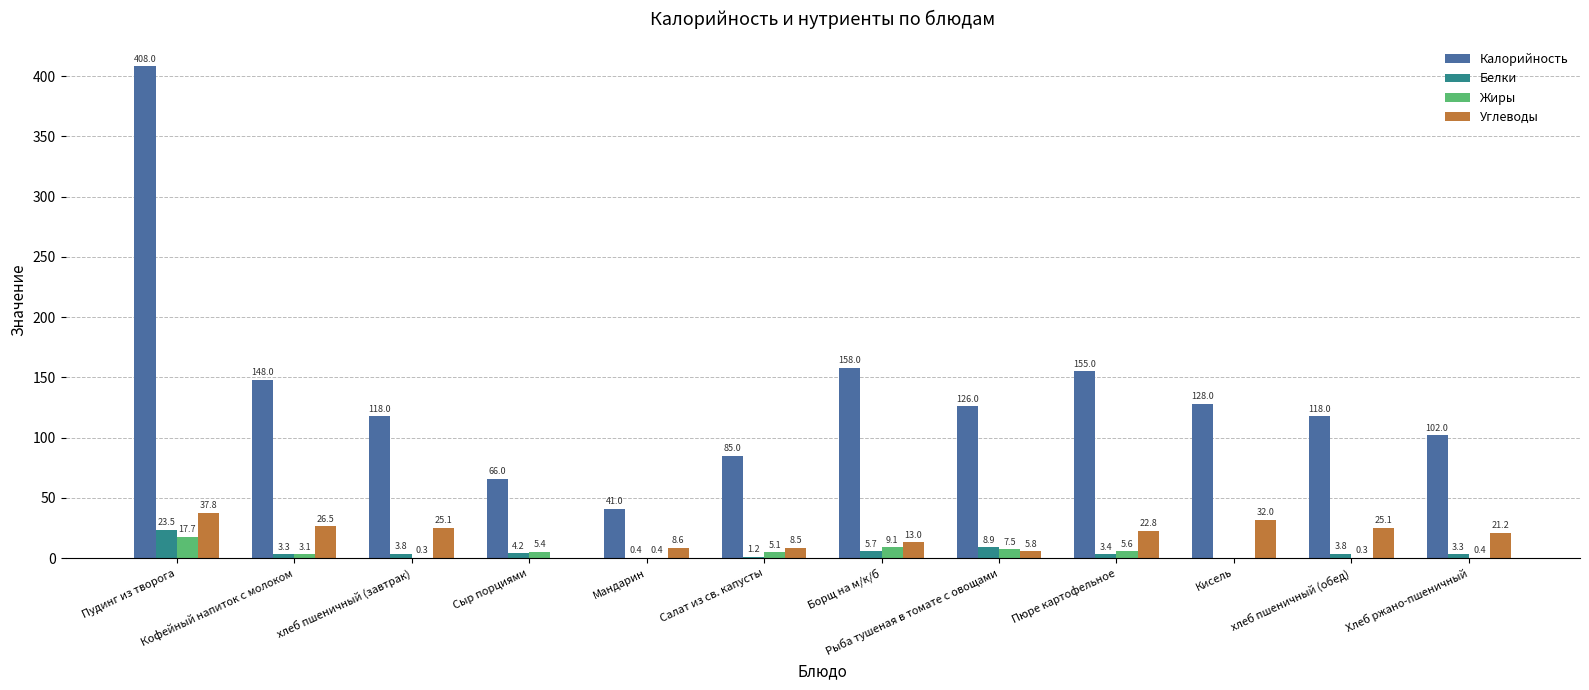

Does the chart contain stacked bars?

No